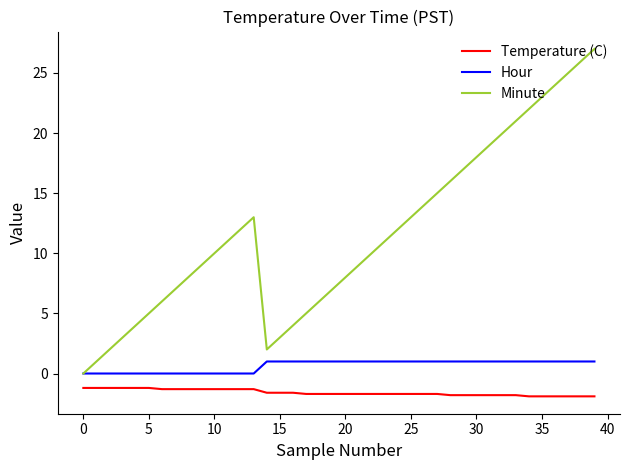

Which series has the largest range (max minus min)?

Minute